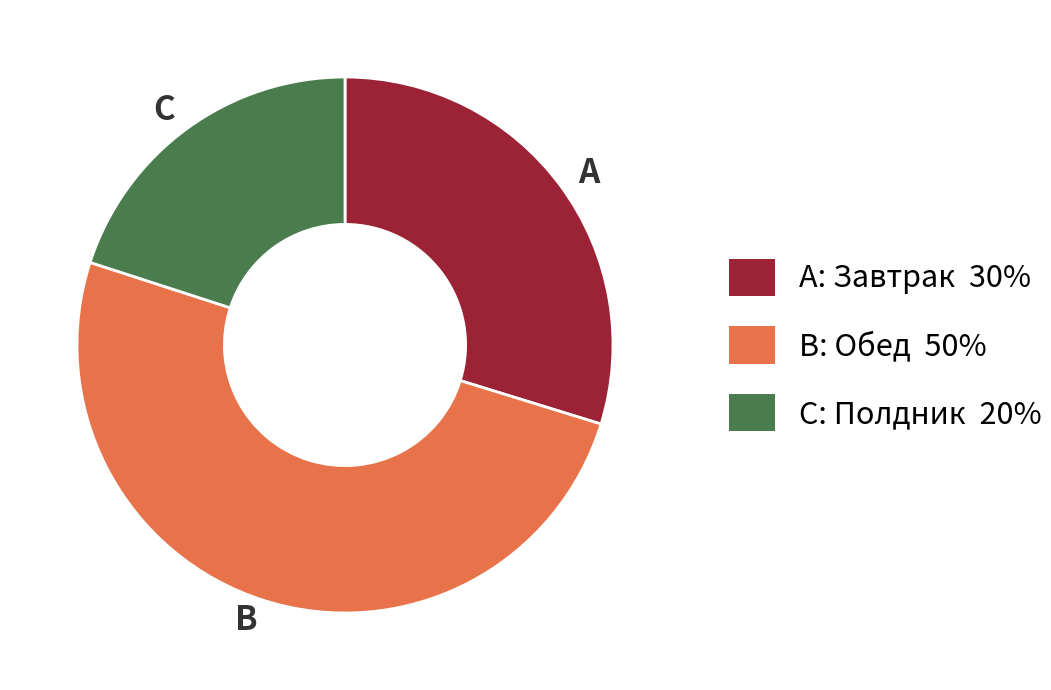

Which category has the smallest portion of the pie?

Полдник